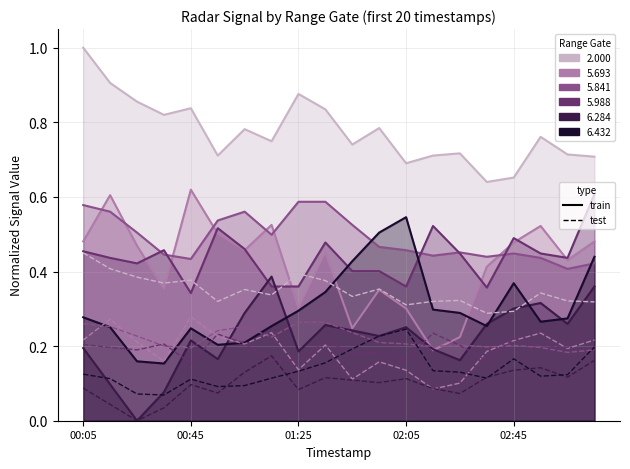

At which category is the sum across all series the highest?

00:05